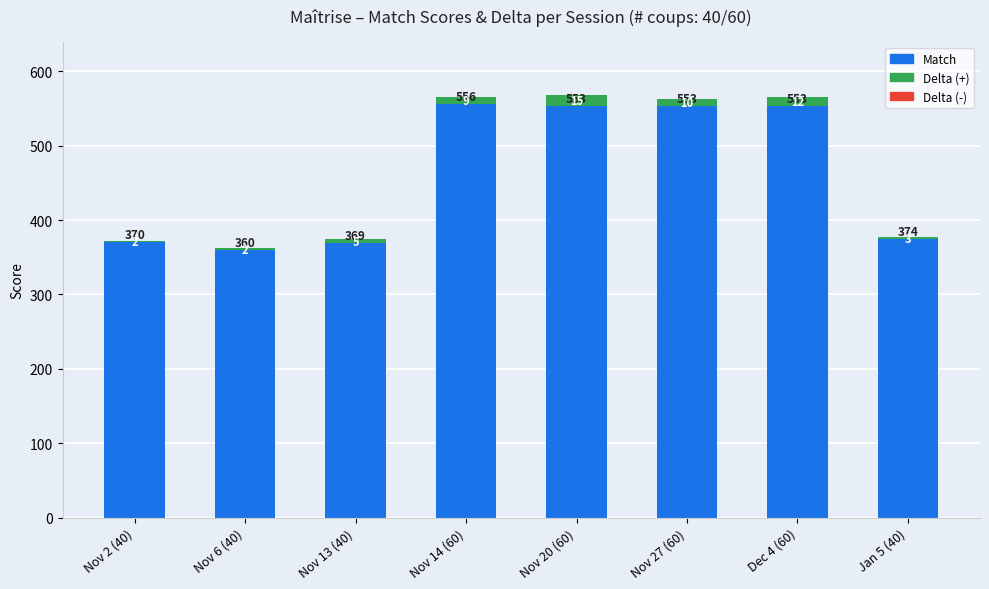

What is the total value across all series at Nov 20 (60)?

568